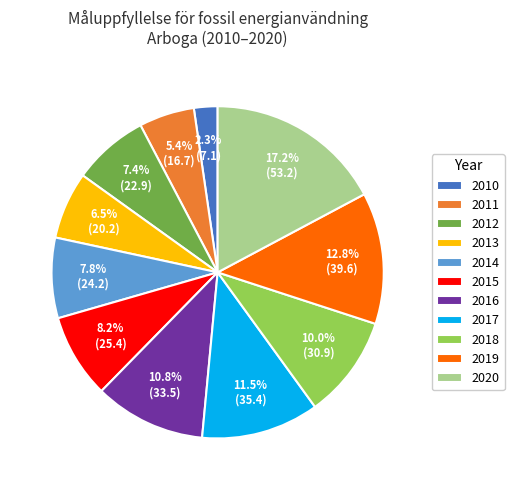

To the nearest percent, what is the difference between the largest and smallest slice percentages?

15%